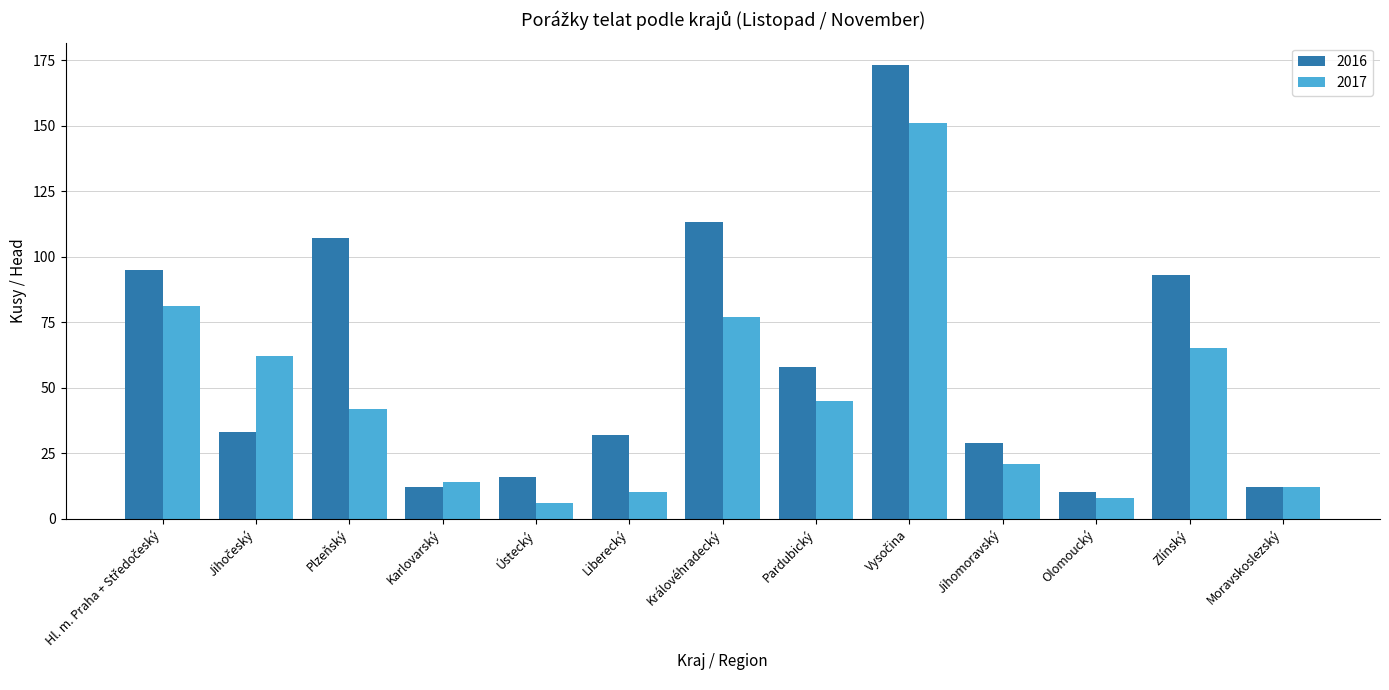

At how many categories does at least one series exceed 94?

4